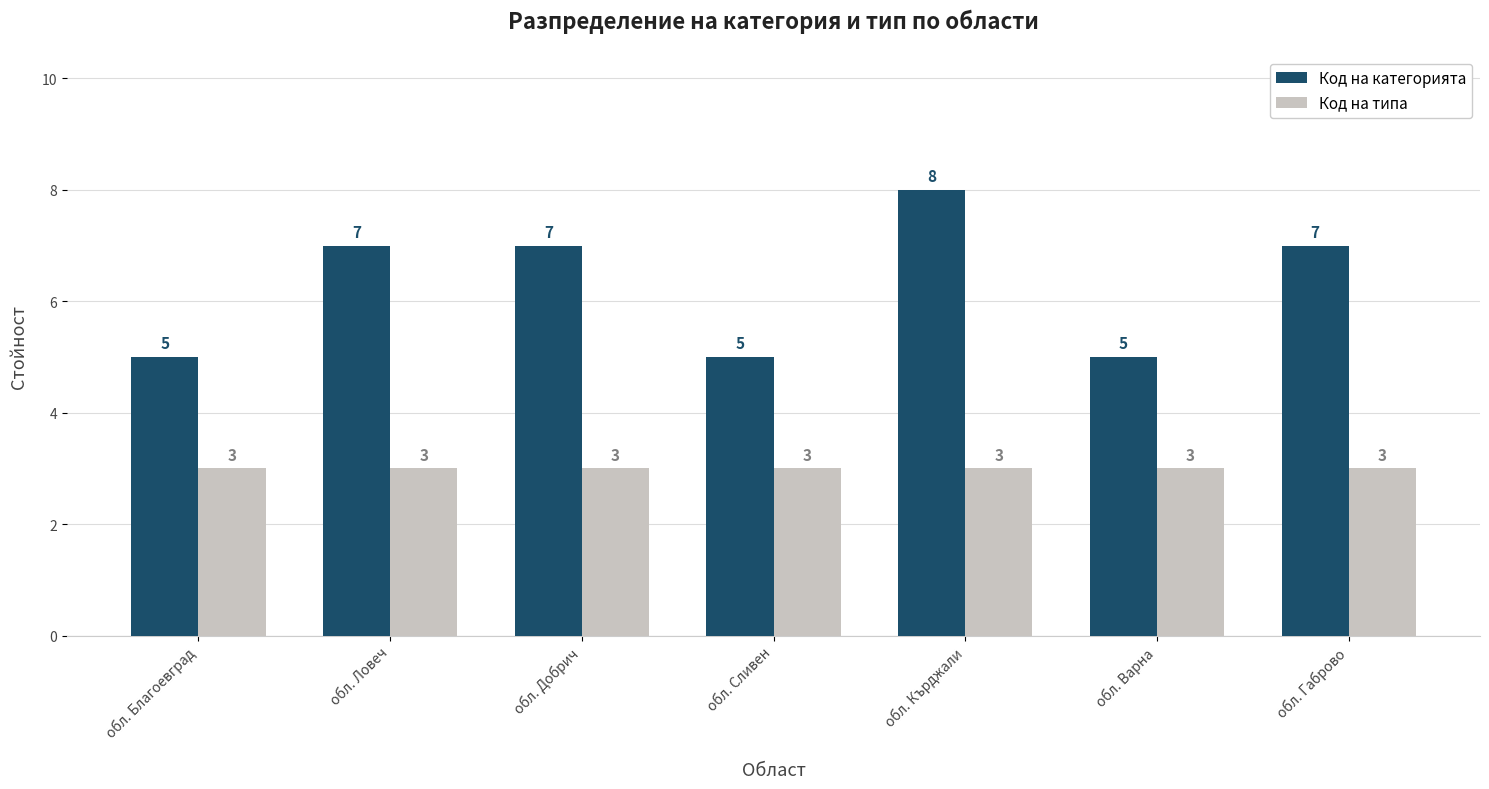

What is the approximate value of Код на категорията at обл. Добрич?

7